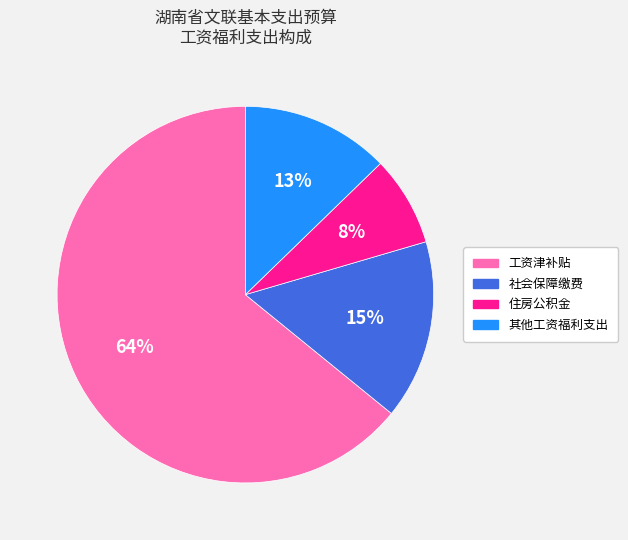

Does any single category account for the majority?

Yes